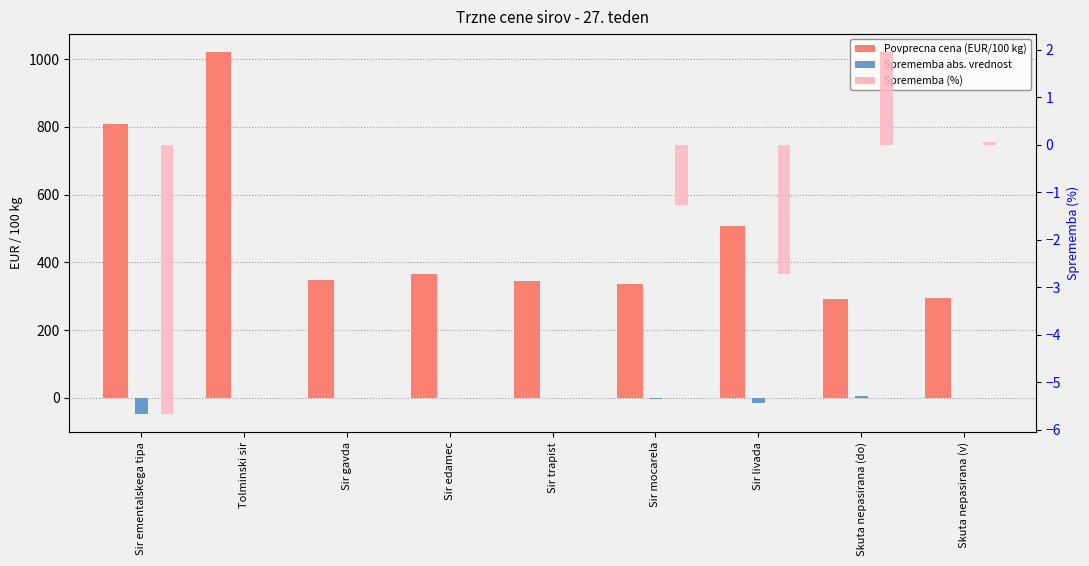

At which category is the sum across all series the highest?

Tolminski sir